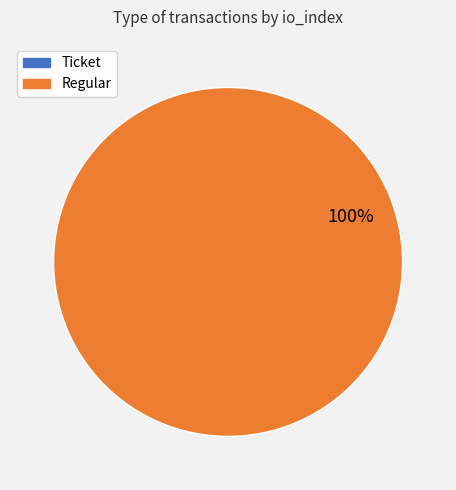

Is there a majority slice in this chart?

Yes